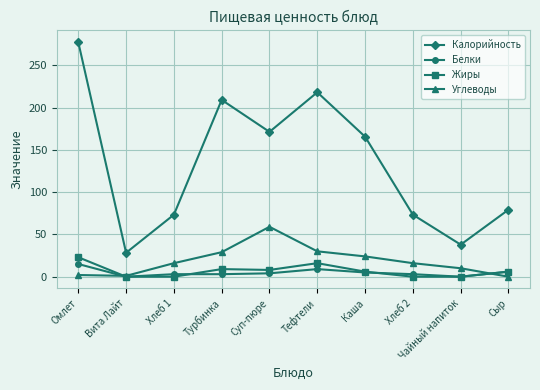

At which label is Калорийность closest to 152?

Каша